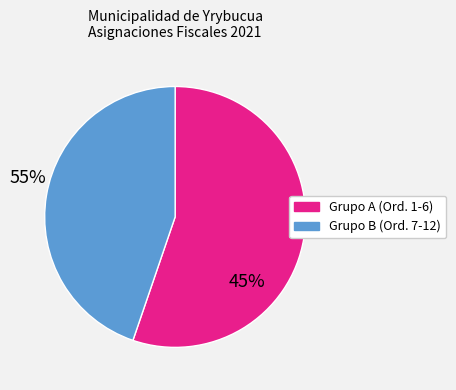

Does any single category account for the majority?

Yes